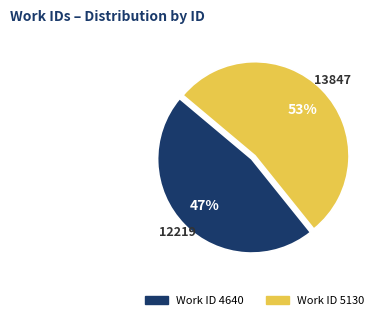

How many slices are in this pie chart?

2